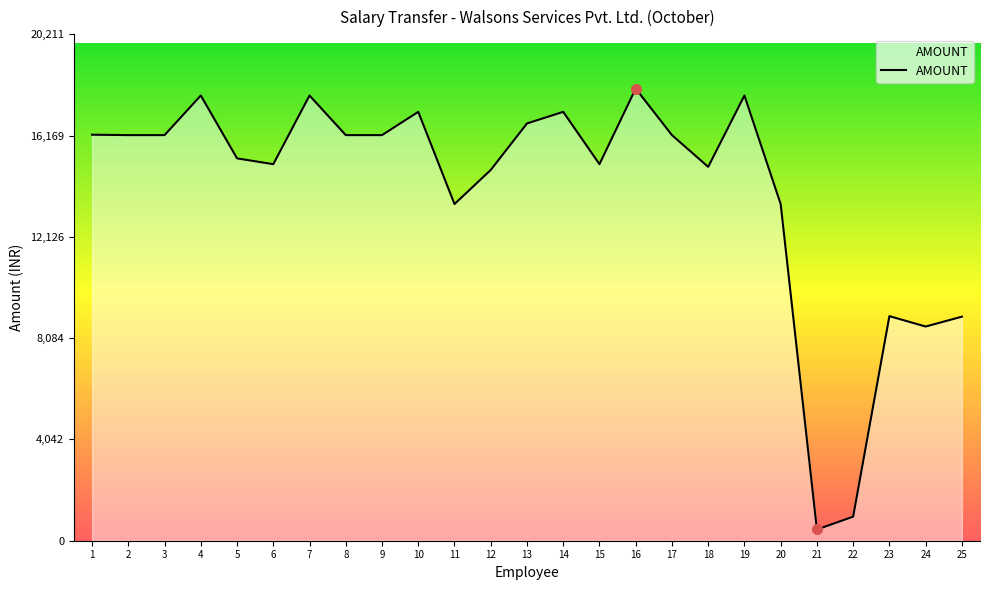

Read the value at 8, to the nearest 100.

16200